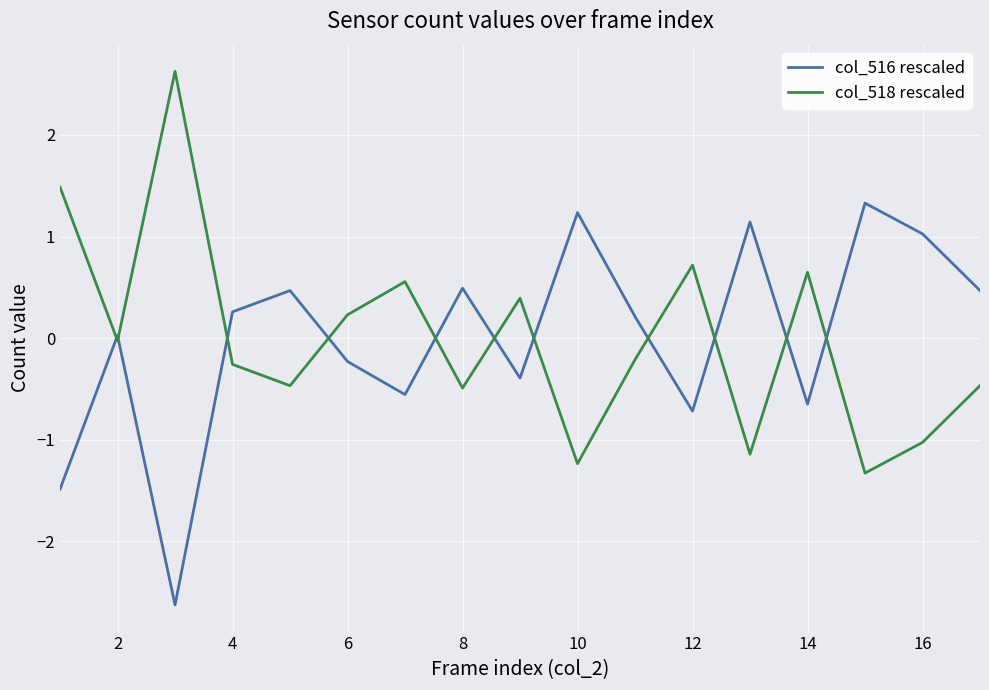

How many values in col_518 rescaled are below zero?

10